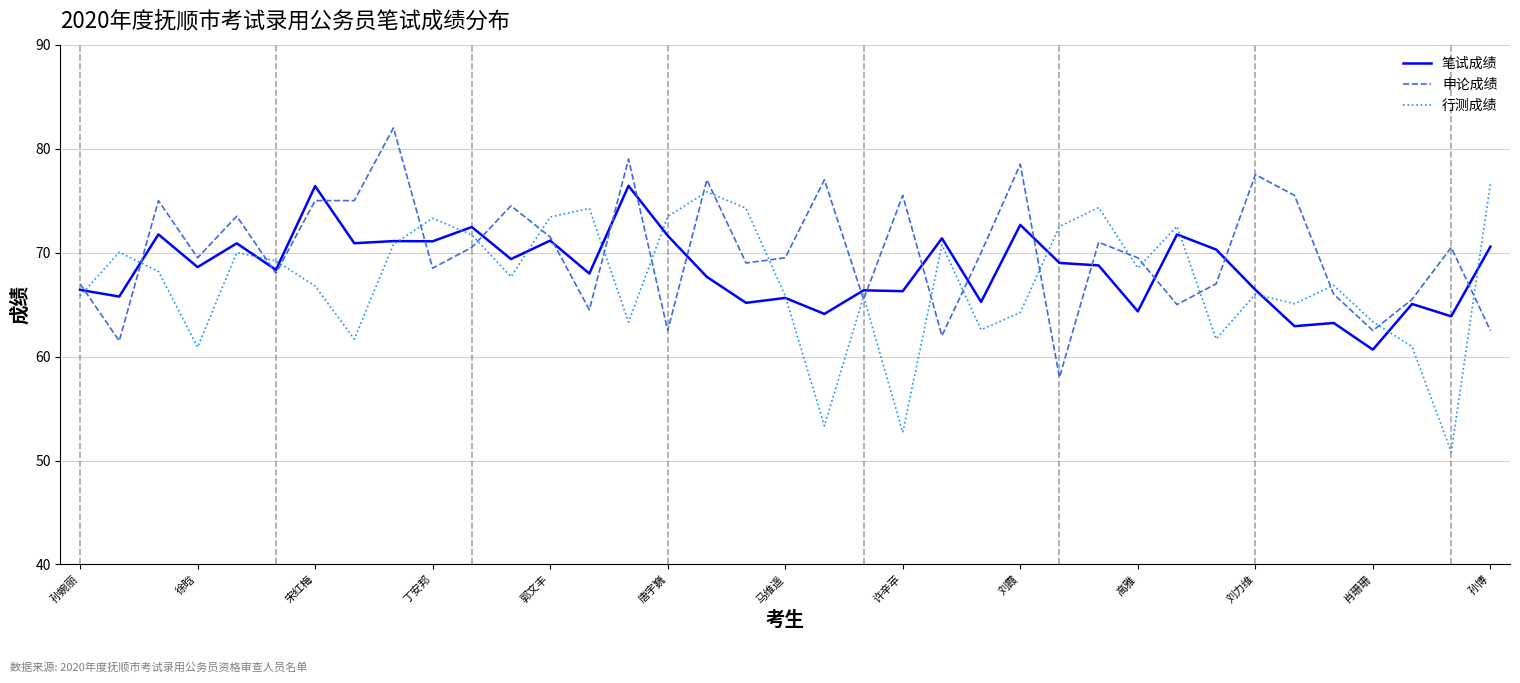

What is the highest value of the 行测成绩 series?

76.6